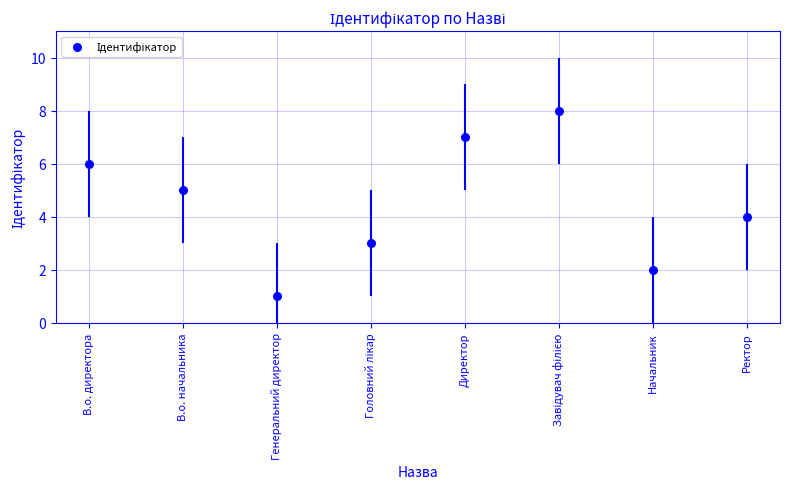

What is the ratio of the value at Завідувач філією to the value at В.о. начальника?

1.6